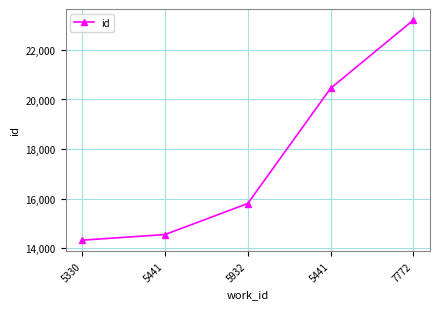

Reading right to left, transcribe all the data shown in this chart.

23203	20450	15808	14556	14330